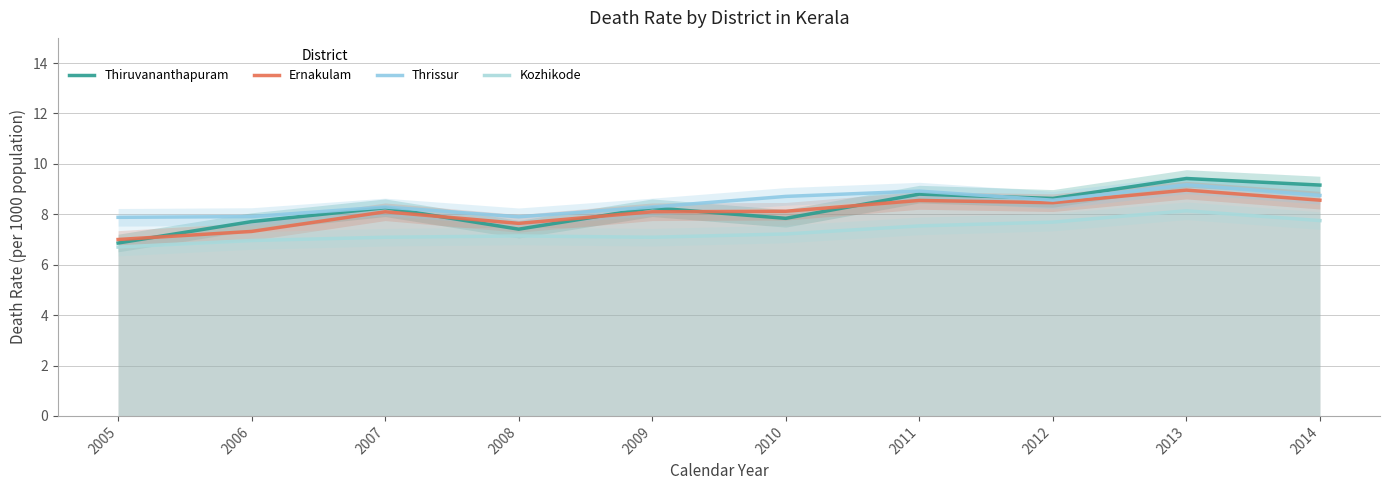

True or false: Thrissur and Kozhikode cross at least once.

False